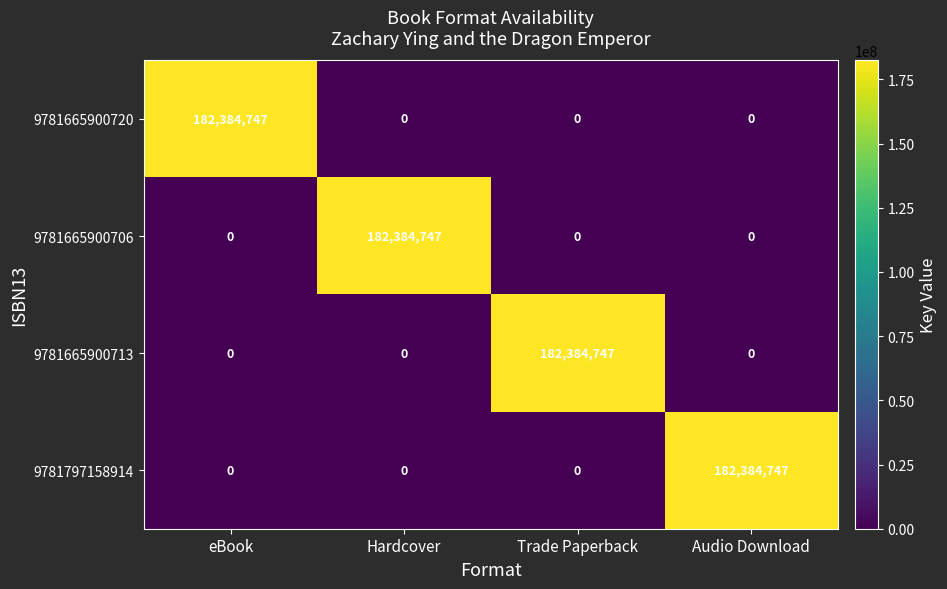

What is the total value across all series at Audio Download?

182384747